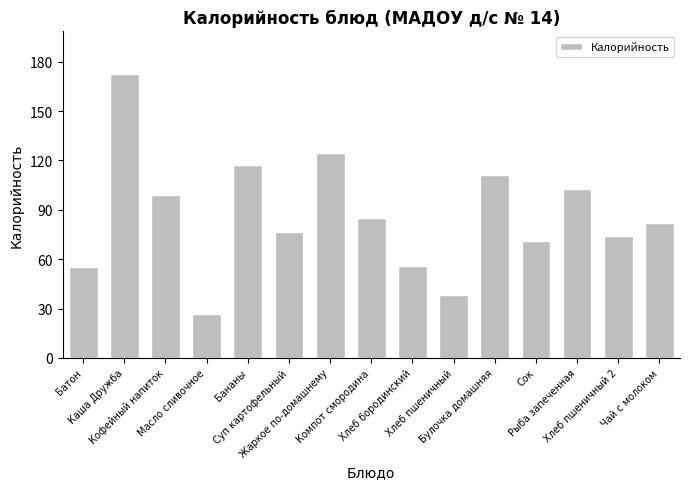

The value at Жаркое по-домашнему is 49.4. True or false?

False